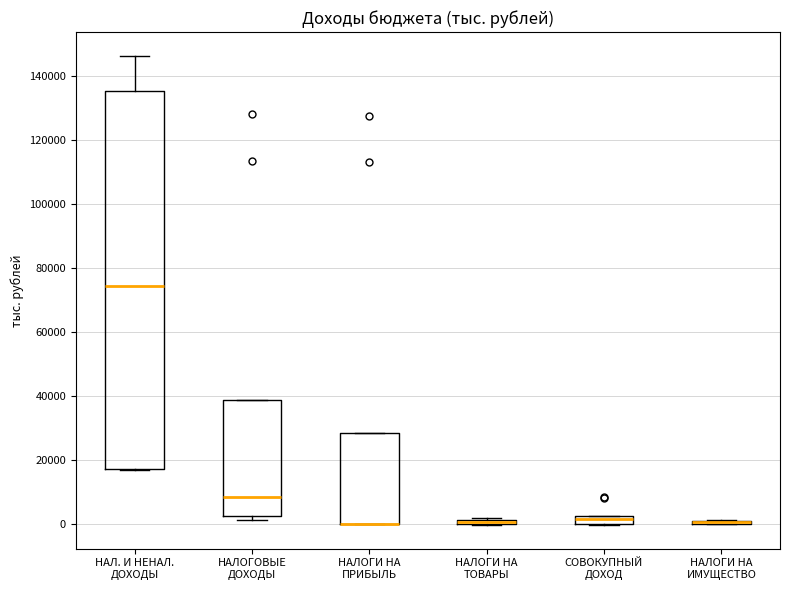

Where is the upper edge of the box for НАЛ. И НЕНАЛ. ДОХОДЫ on the y-axis? The values are not printed on the chart, so give them approximately, as read against the axis.

136000